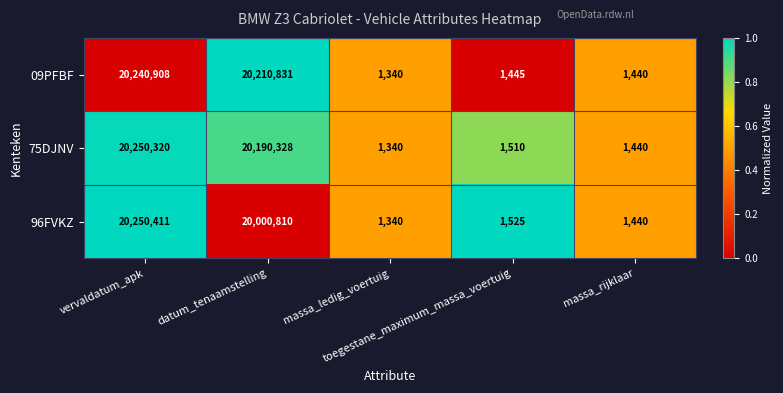

Rank the series by their maximum value, from lowest to highest.

09PFBF, 75DJNV, 96FVKZ